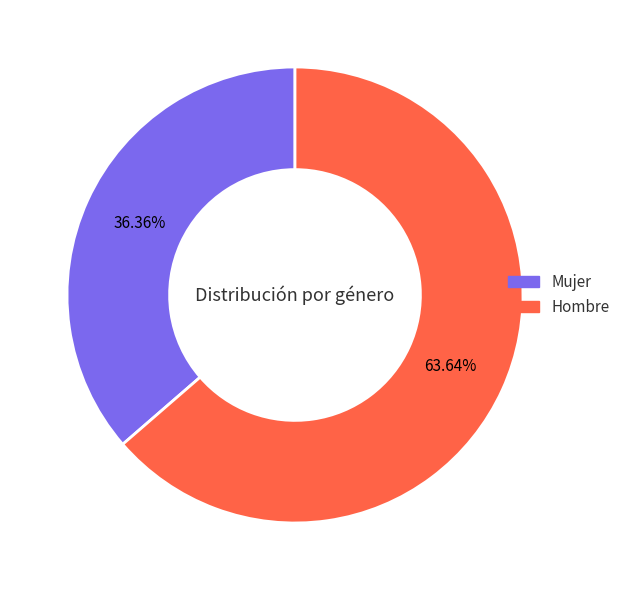

Do Mujer and Hombre together represent more than half of the pie?

Yes